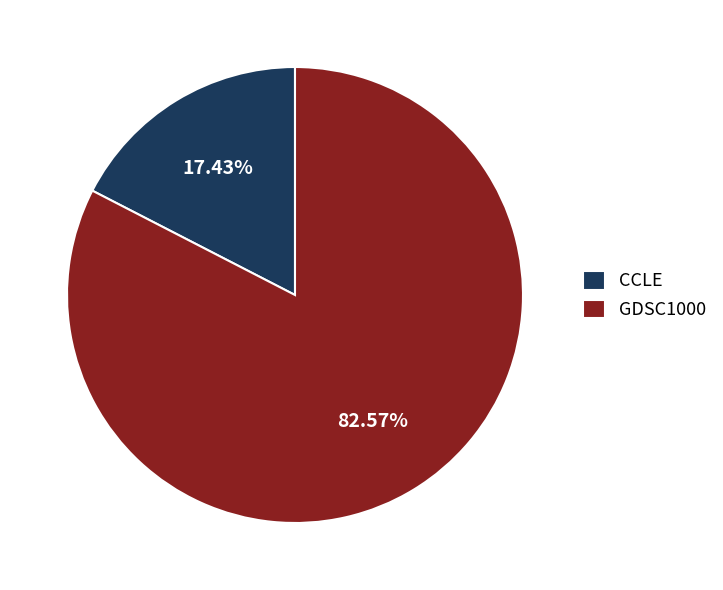

What is the smallest slice in the pie chart?

CCLE